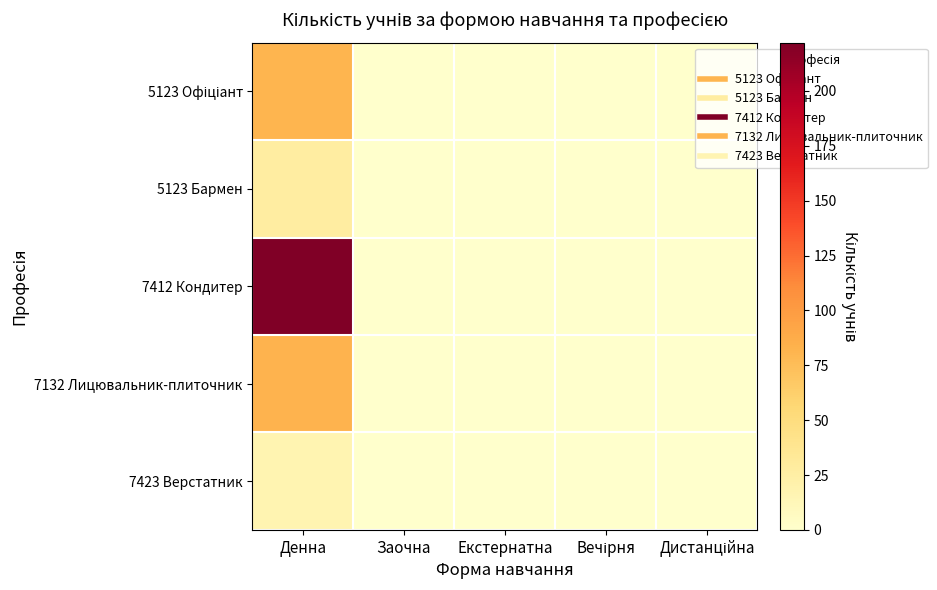

At how many categories does at least one series exceed 79?

1